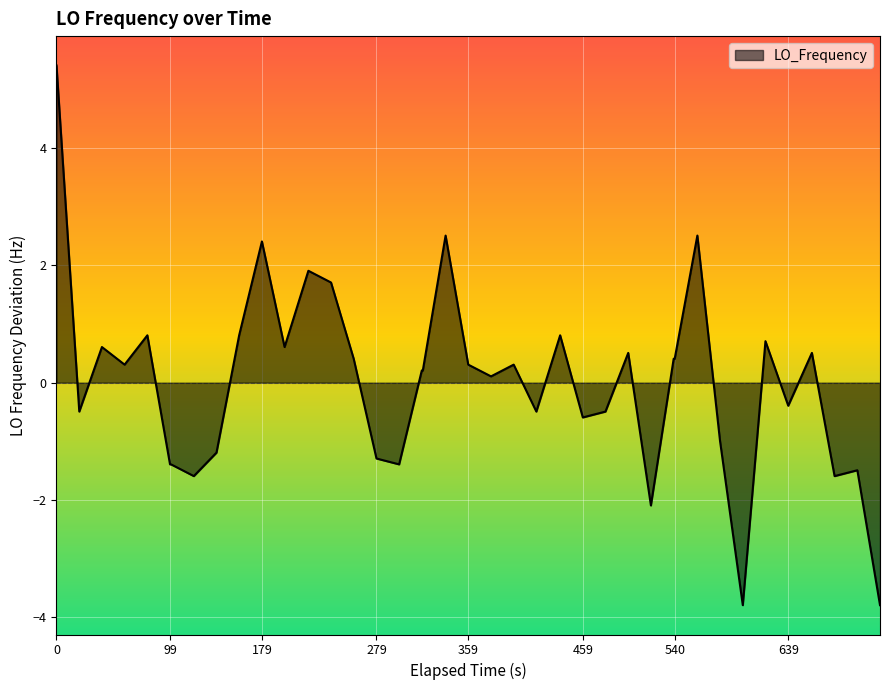

What is the difference between the maximum and minimum values?

9.2